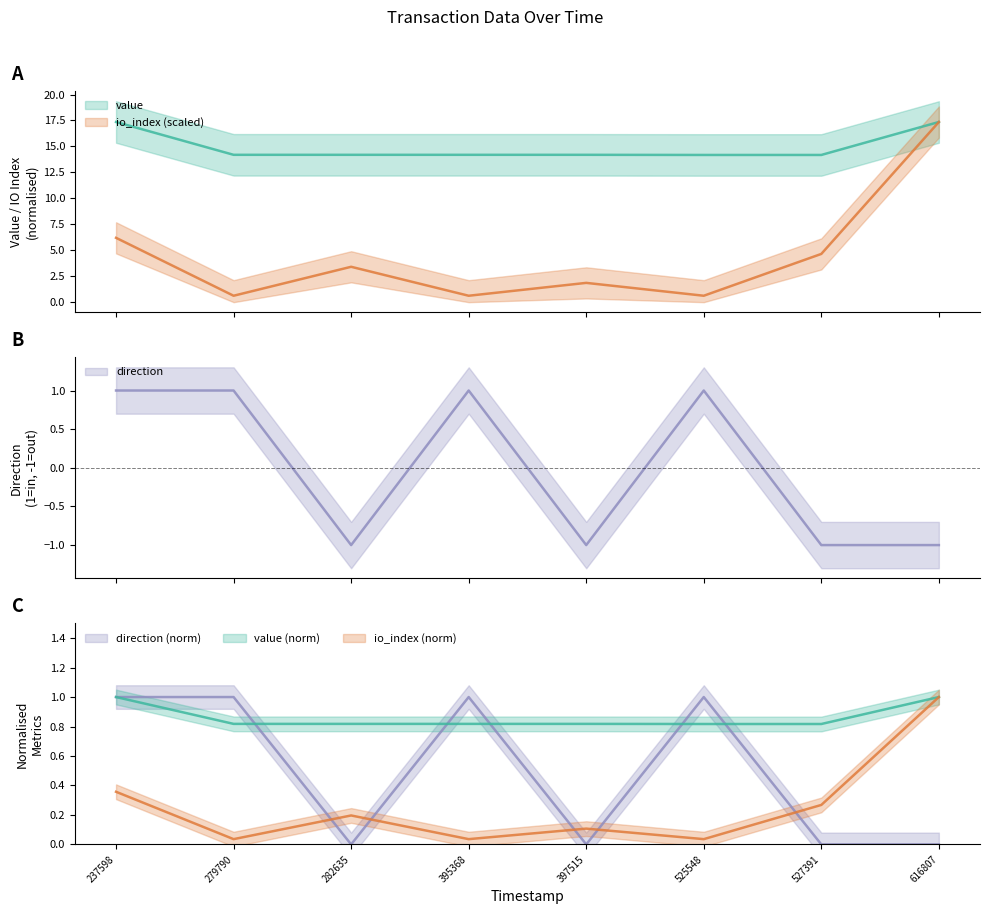

Rank the series at 397515 from highest to lowest value.

value, io_index, direction